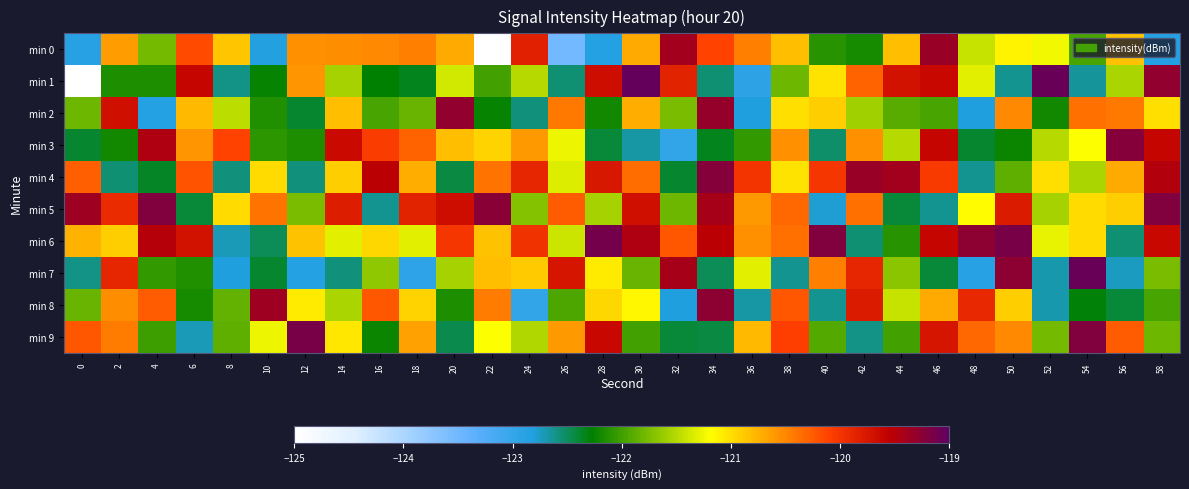

At which category is the sum across all series the highest?

46